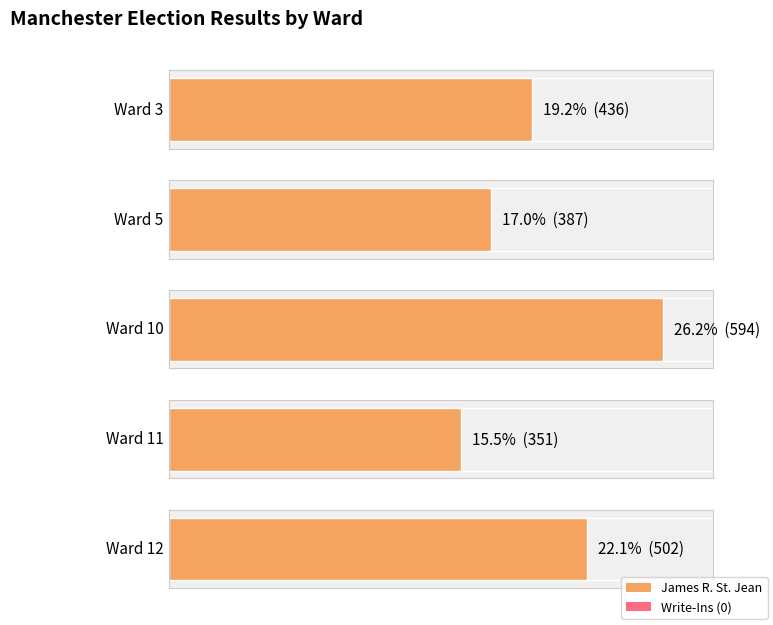

Rank the series by their maximum value, from lowest to highest.

Write-Ins, James R. St. Jean